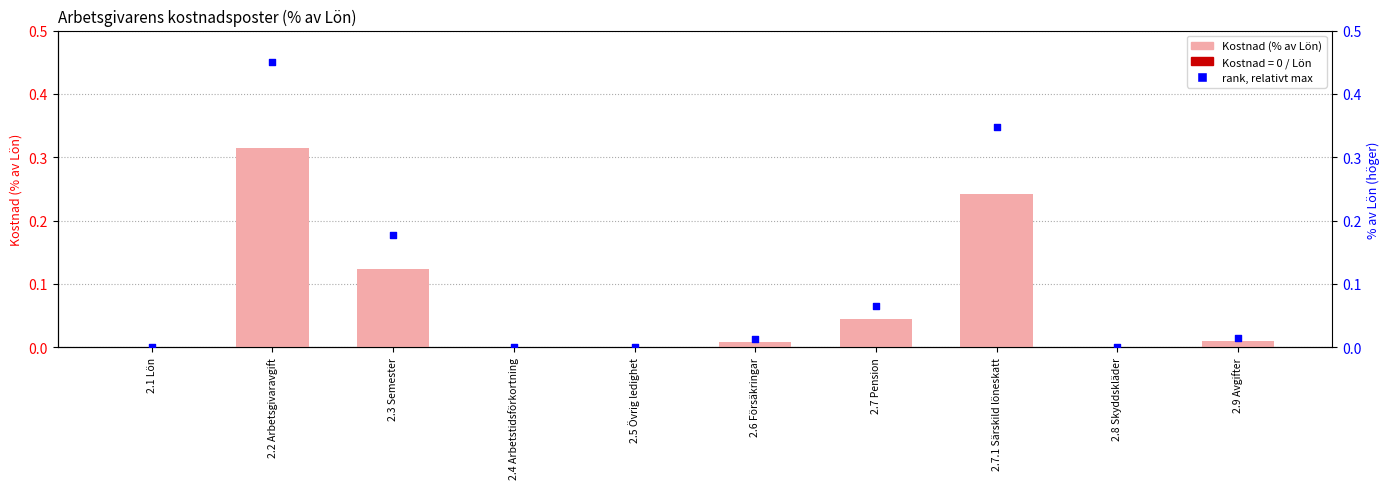

Which series has the widest spread of Y values?

rank, relativt max